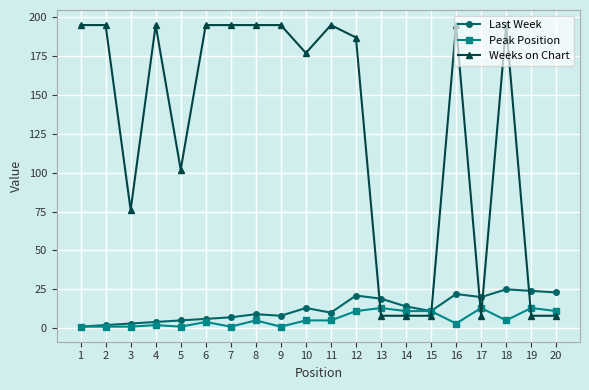

At 16, list the series in order from smallest to largest.

Peak Position, Last Week, Weeks on Chart